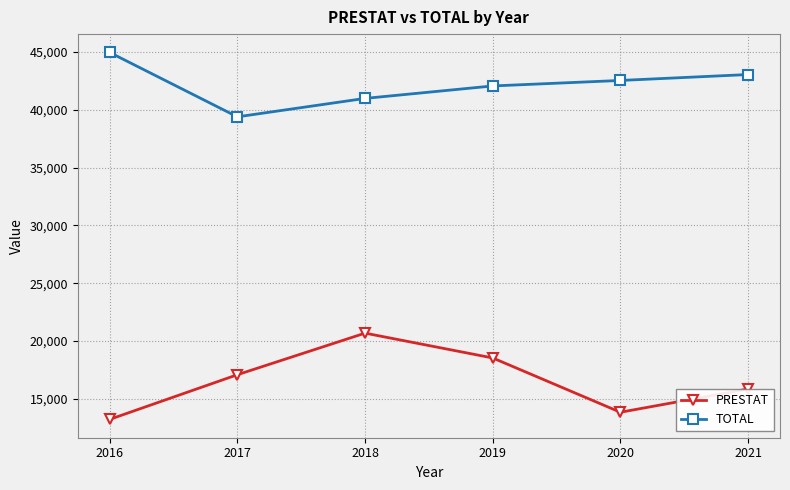

Which series has the largest total across all categories?

TOTAL